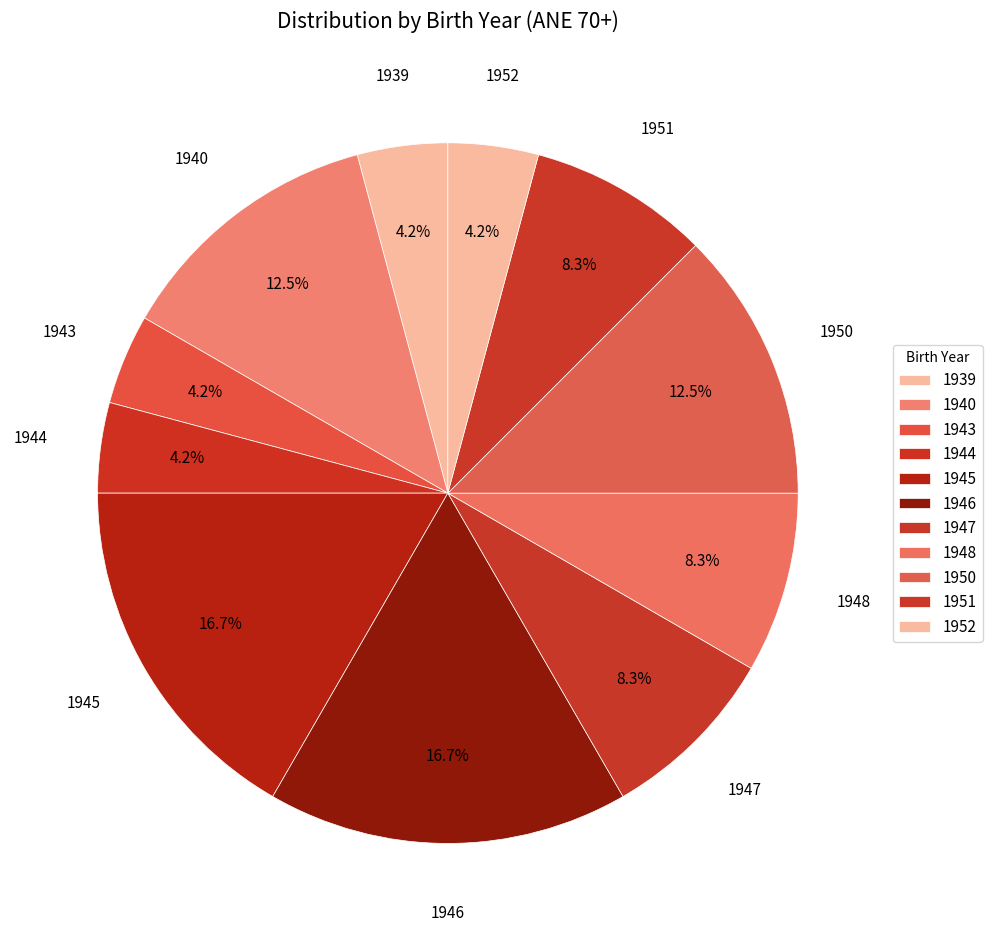

Between 1940 and 1947, which is larger?

1940